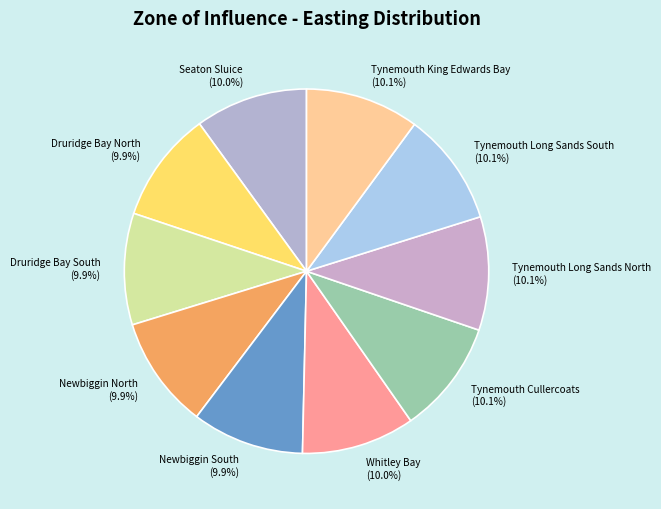

Does Seaton Sluice account for over 50% of the chart?

No